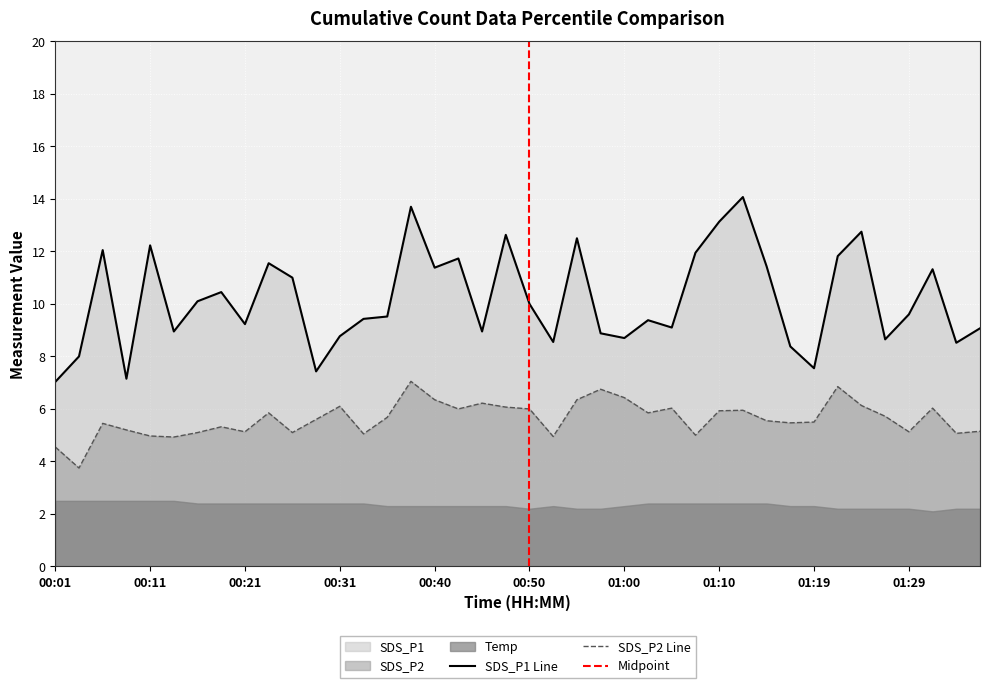

The value of SDS_P1 Line at 00:50 is 4.5. True or false?

False